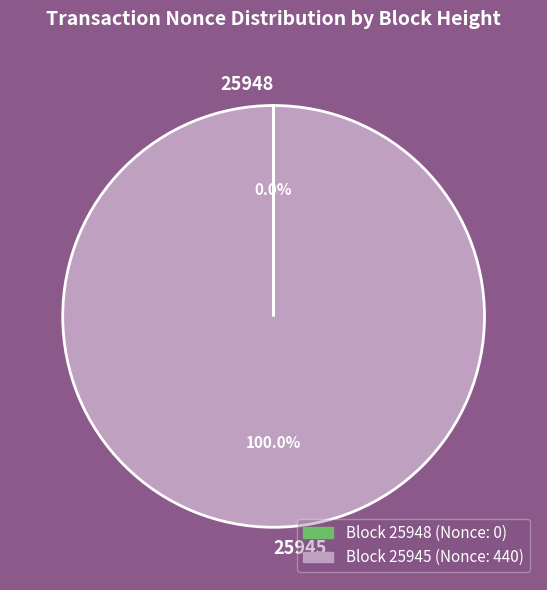

Which slice represents more than half of the pie?

25945